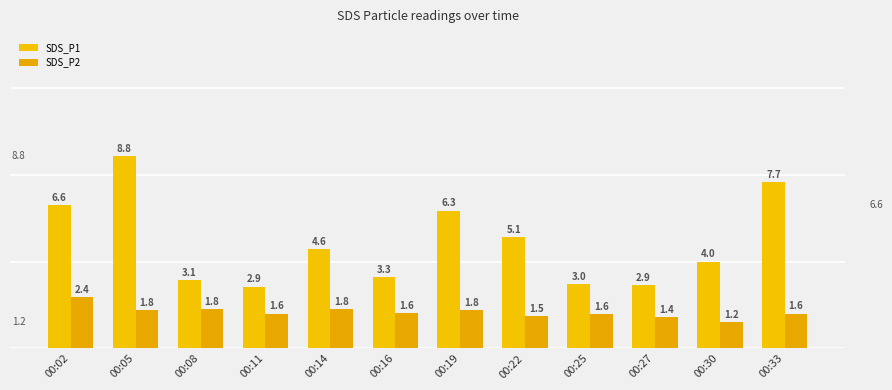

True or false: SDS_P1 has a value of 3.3 at 00:16.

True